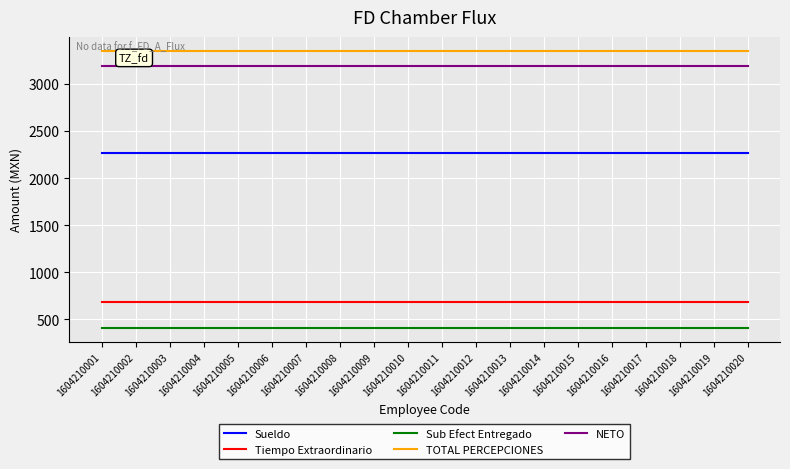

What is the maximum value shown in the chart?

3352.1